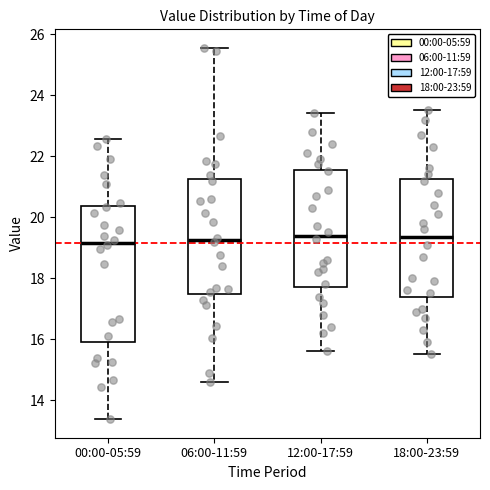

Reading left to right, read every box against the y-axis: the position of its median line, the range the box covers, and the ends of its whiskers. The values are not printed on the chart, so give them approximately, as read against the axis.

00:00-05:59: median 19.2, box 16.0 to 20.4, whiskers 13.4 to 22.6
06:00-11:59: median 19.2, box 17.4 to 21.2, whiskers 14.6 to 25.6
12:00-17:59: median 19.4, box 17.8 to 21.6, whiskers 15.6 to 23.4
18:00-23:59: median 19.4, box 17.4 to 21.2, whiskers 15.6 to 23.6